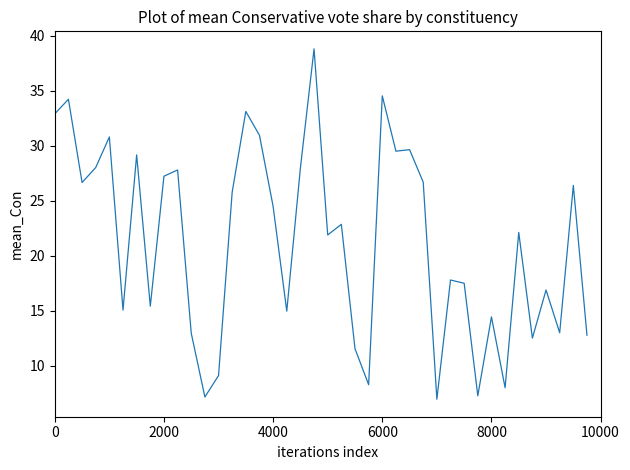

What is the greatest value displayed?

38.8